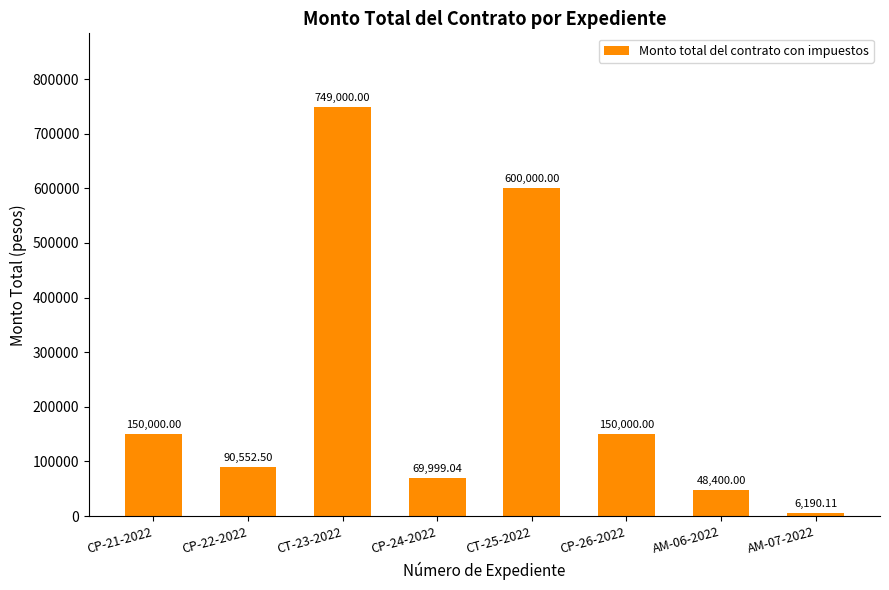

What is the label of the 7th bar from the left?

AM-06-2022